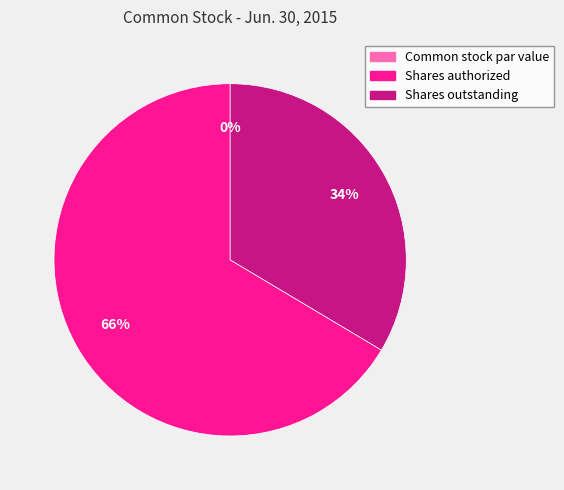

What percentage is the Shares outstanding slice, to the nearest percent?

34%